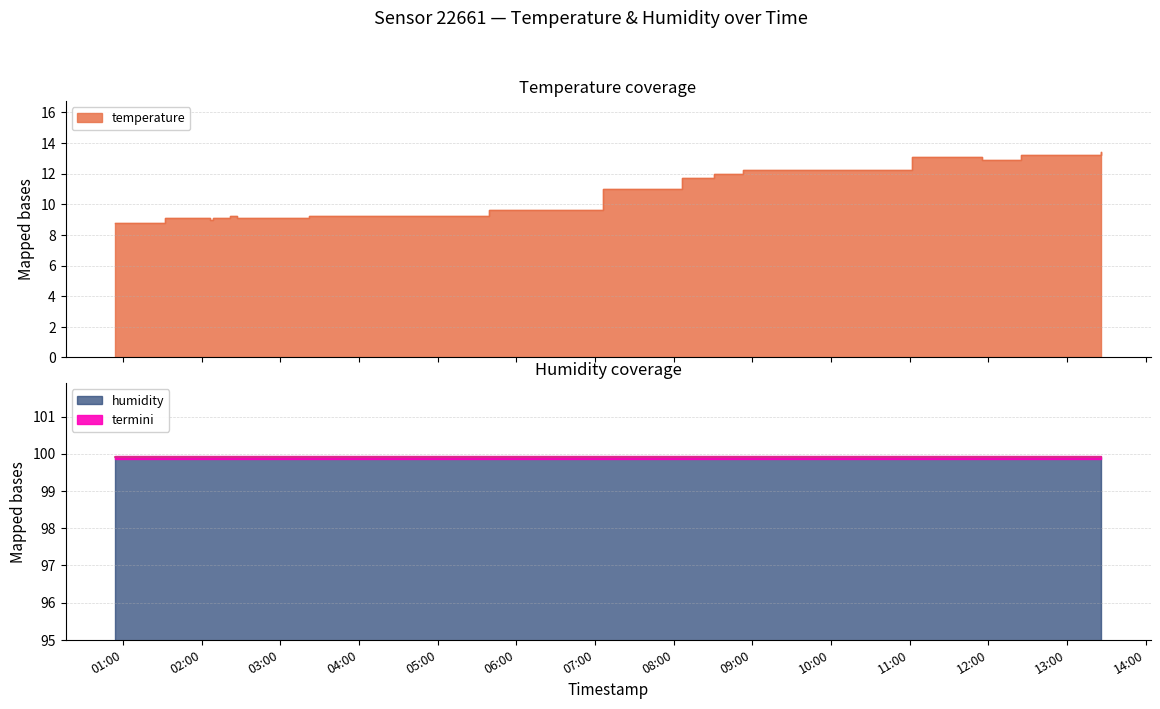

What is the value of the 8th point from the left?

9.2